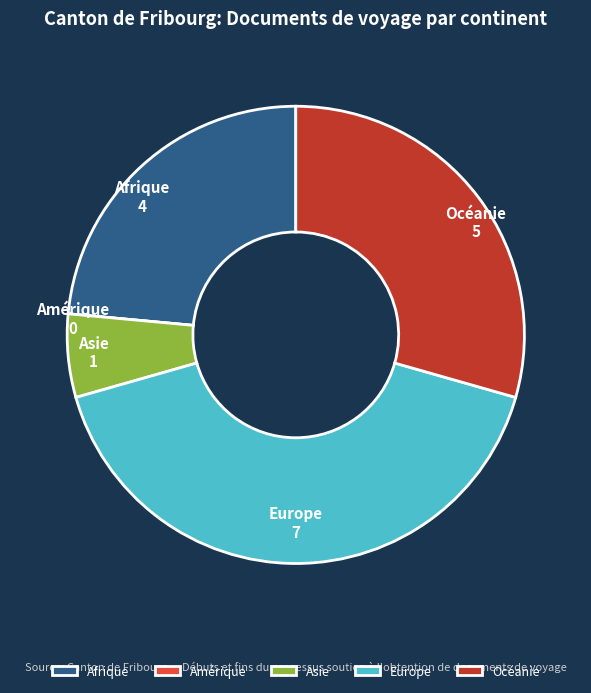

Is the sum of Europe and Afrique greater than half?

Yes